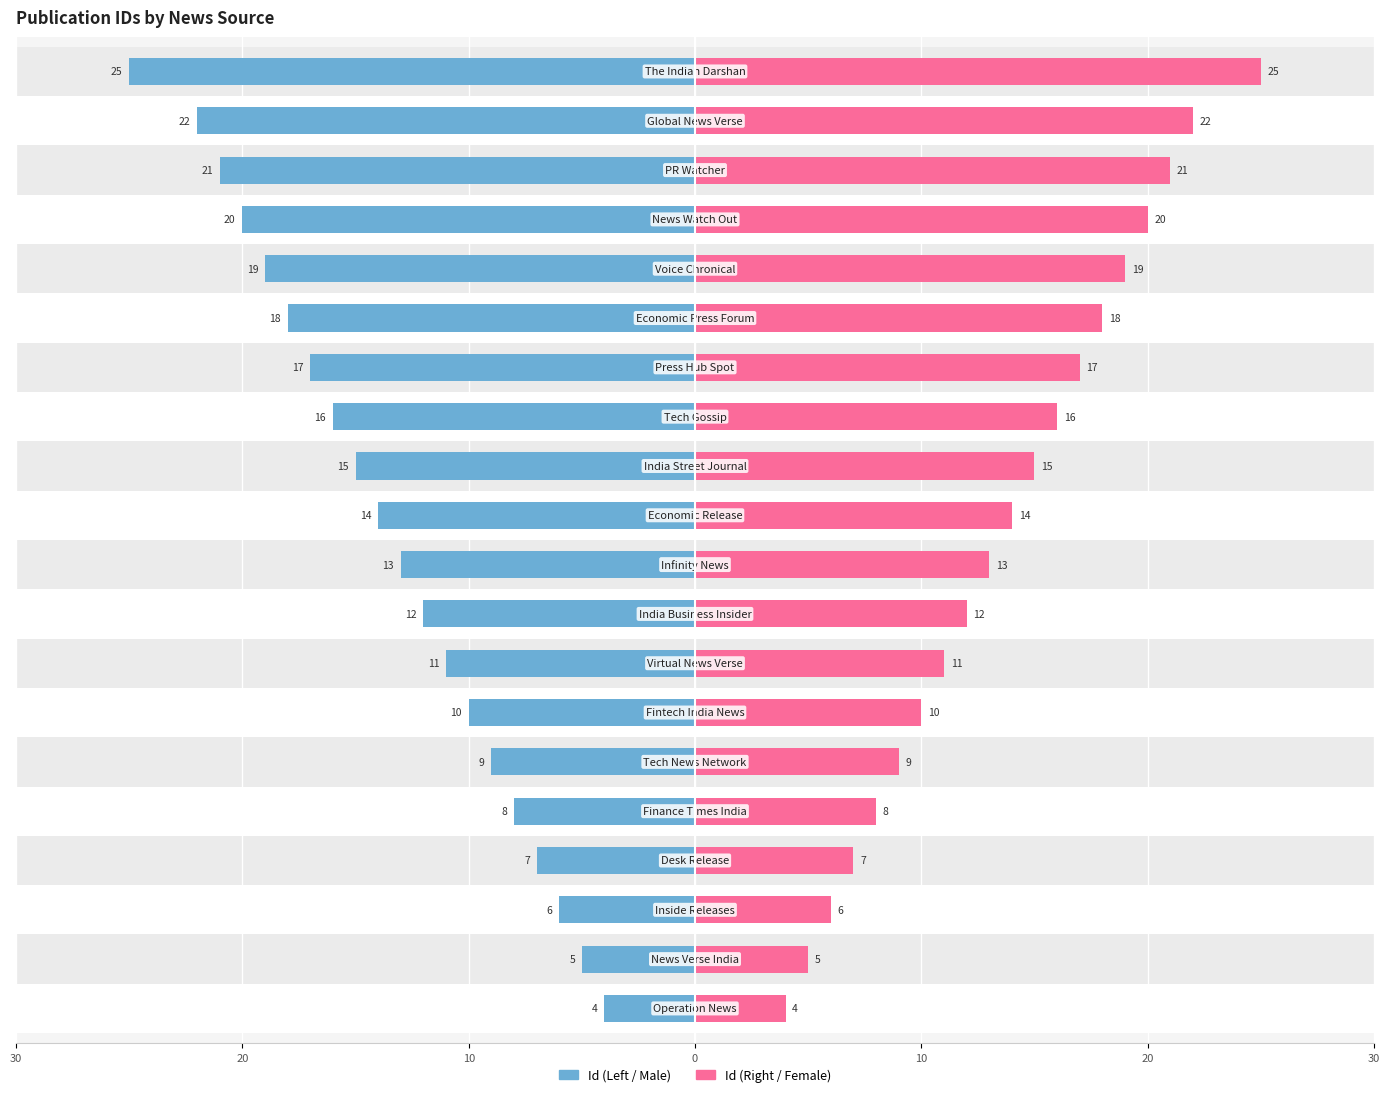

At 30, list the series in order from smallest to largest.

Id (Male), Id (Female)